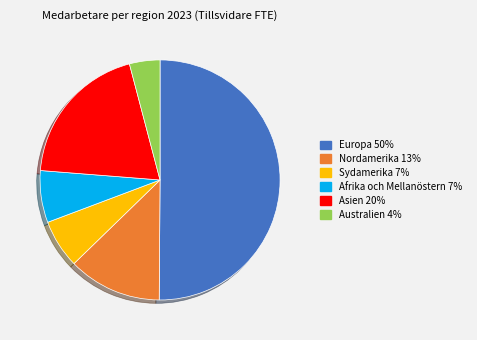

Which has a higher value, Asien or Australien?

Asien